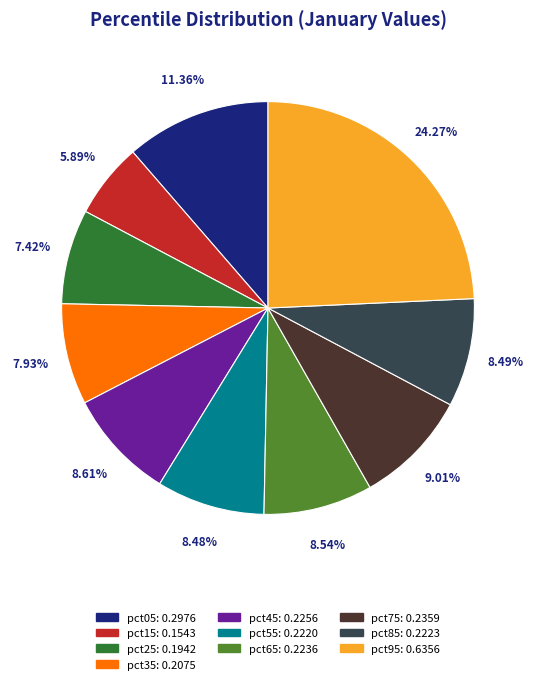

Does pct05 account for over 50% of the chart?

No